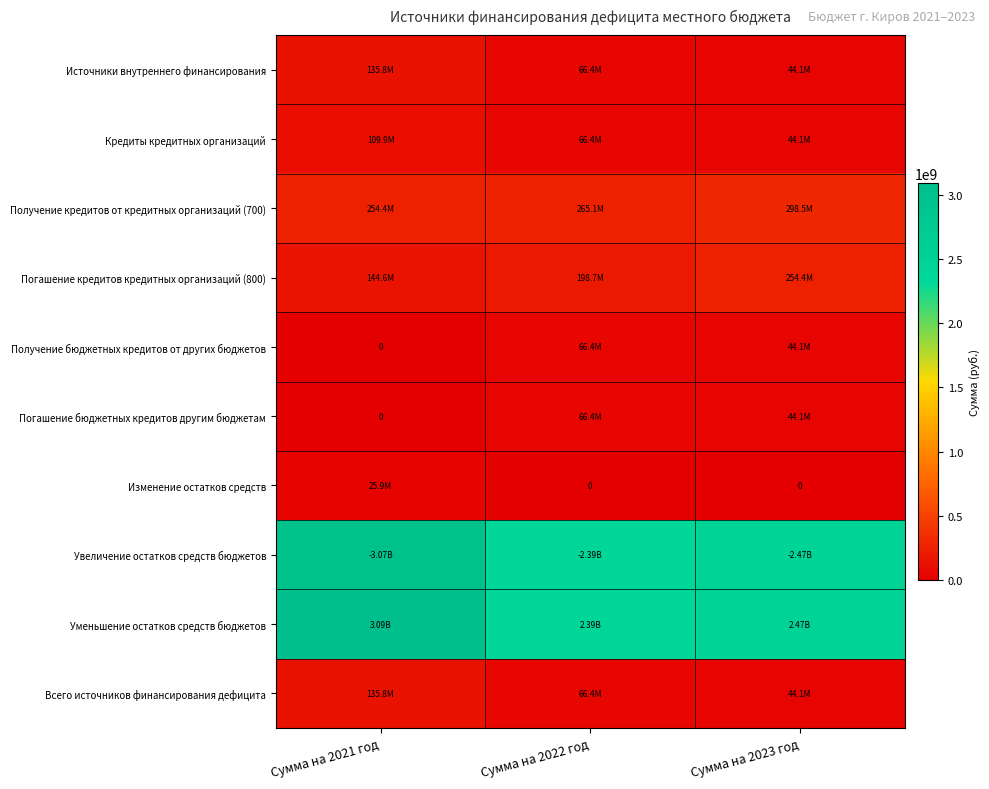

The value of Погашение бюджетных кредитов другим бюджетам at Сумма на 2023 год is 16626718.8. True or false?

False